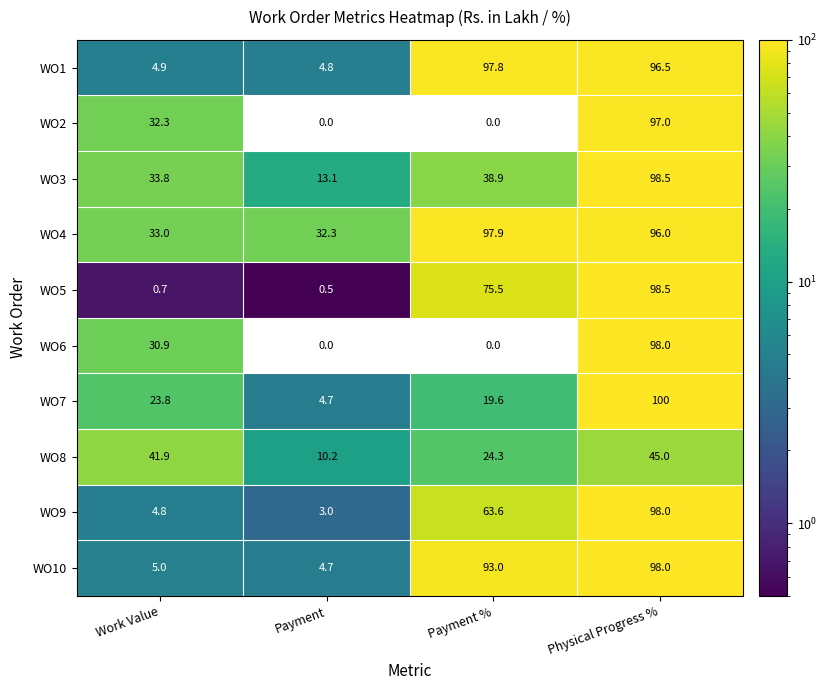

What is the difference between the WO4 values at Physical Progress % and Payment?

63.7